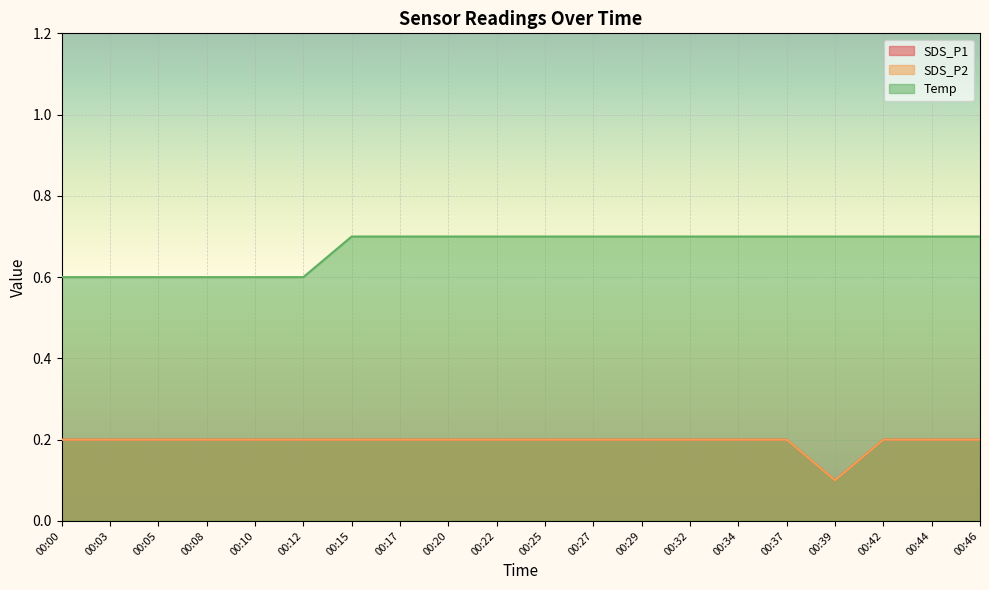

Which has a higher value, 00:17 or 00:25?

00:17